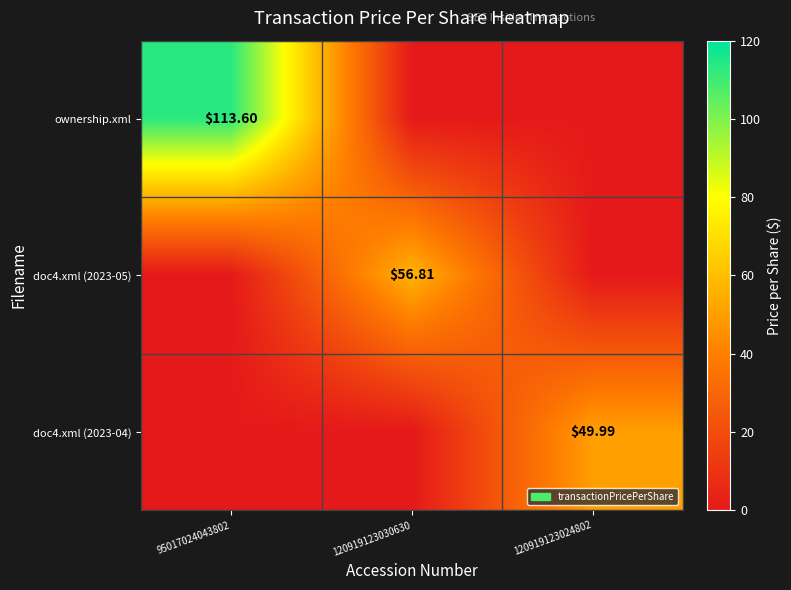

List the series in order of their peak value, highest first.

ownership.xml, doc4.xml (2023-05), doc4.xml (2023-04)